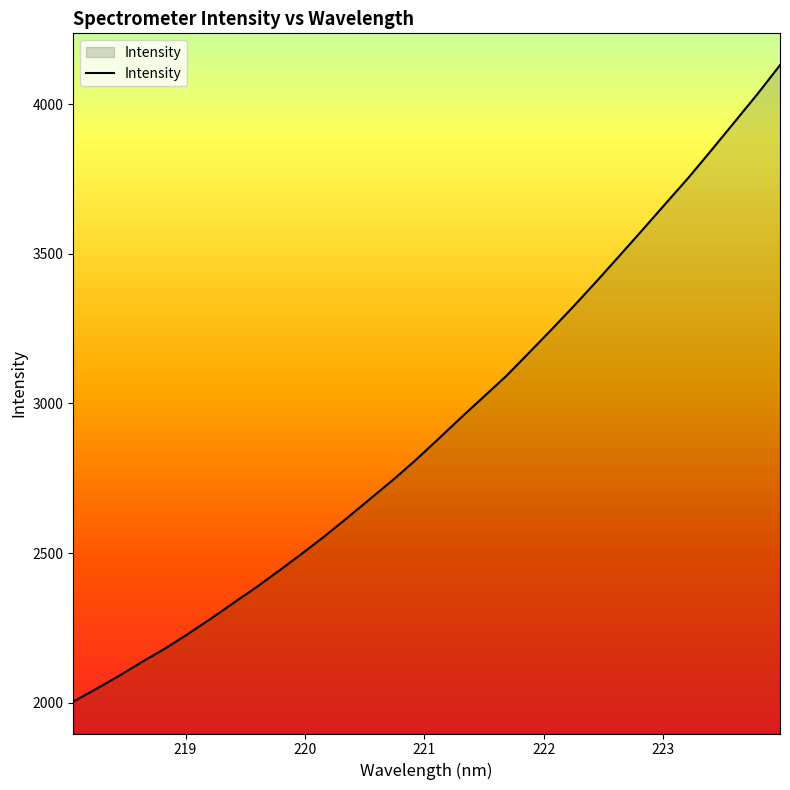

What is the greatest value displayed?

4131.0